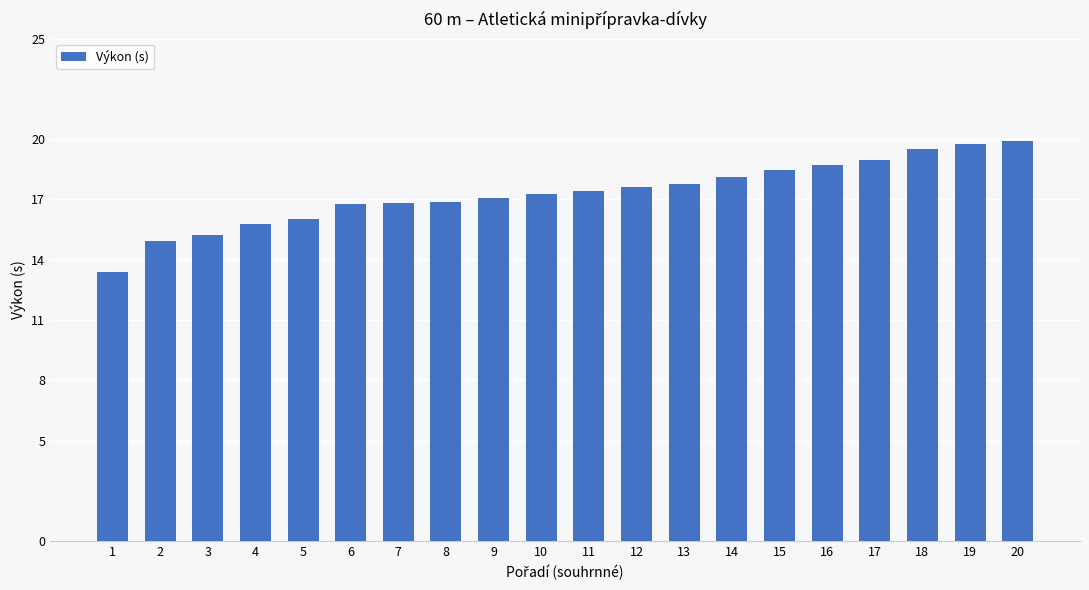

Is it true that the value at 15 is 18.5?

True